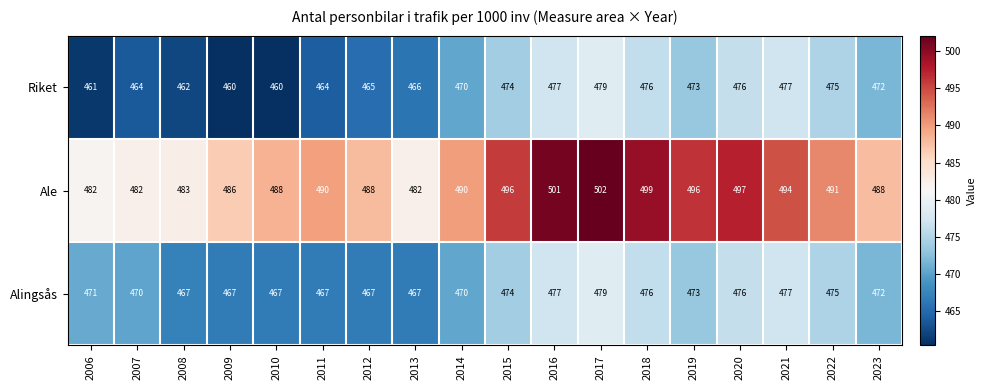

Which series has the widest spread of values?

Ale